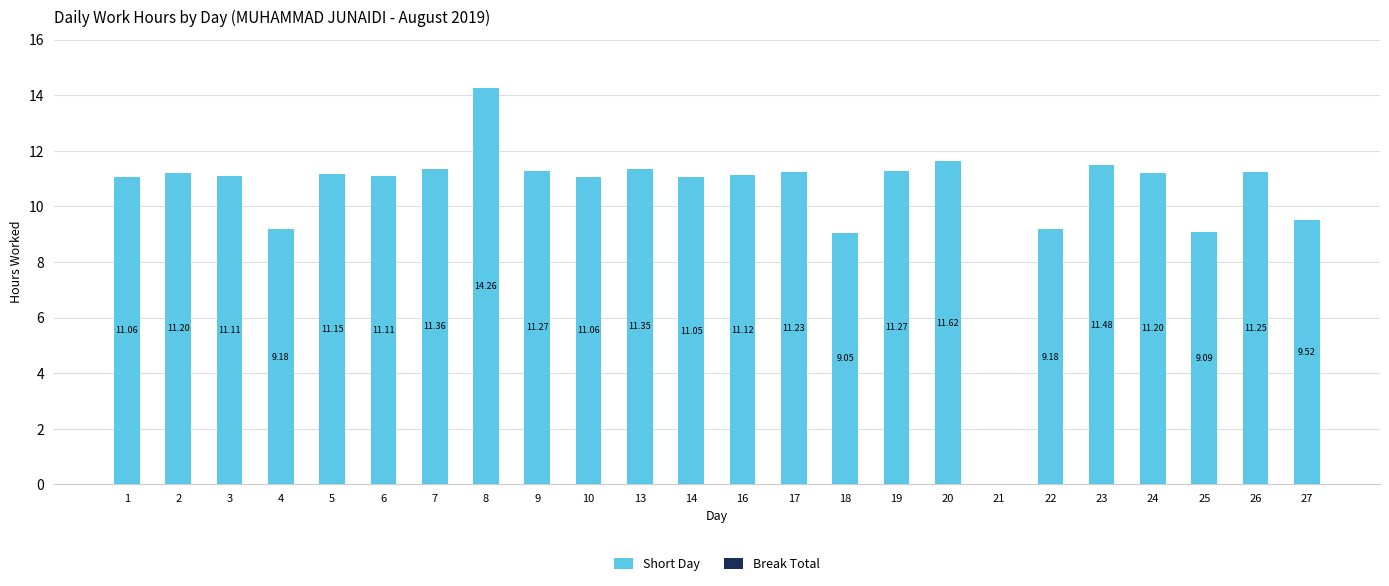

What is the greatest value displayed?

14.3